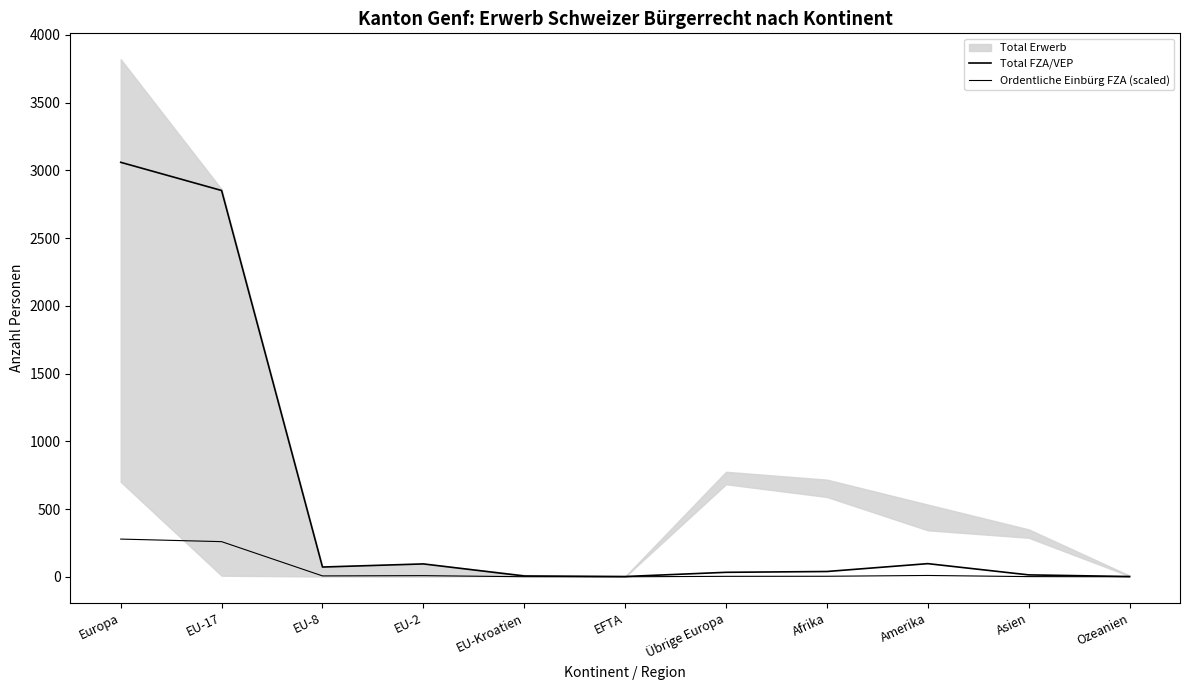

How many values in the Total FZA/VEP series exceed 39?

5